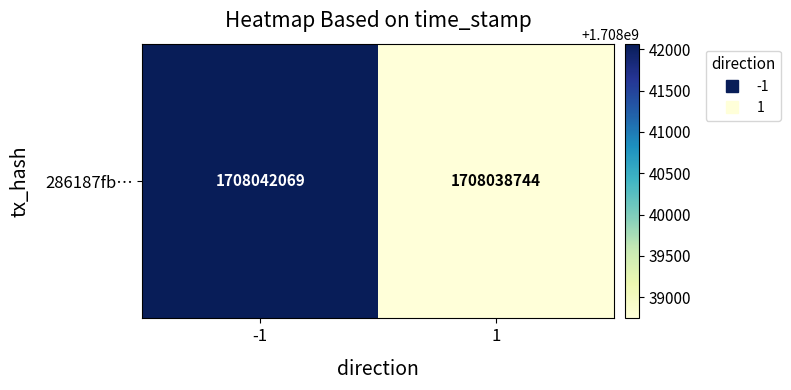

At which category does the chart reach its peak across all series?

-1